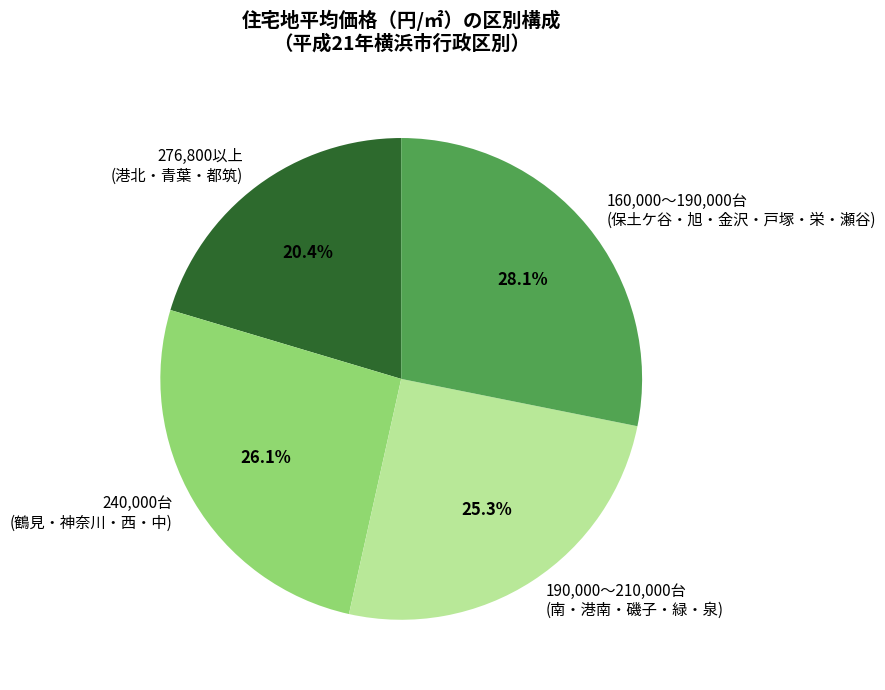

Is there a majority slice in this chart?

No